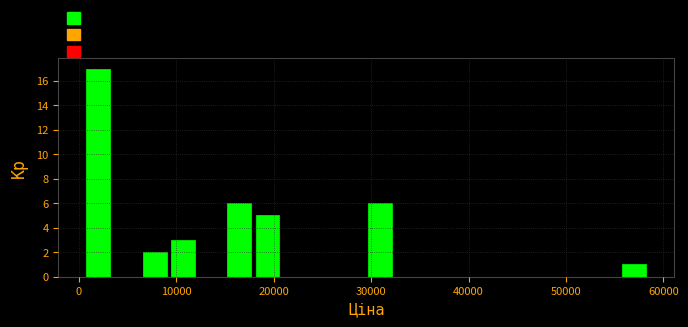

Read against the x-axis, roughly where is the centre of the tallest bar?

2000